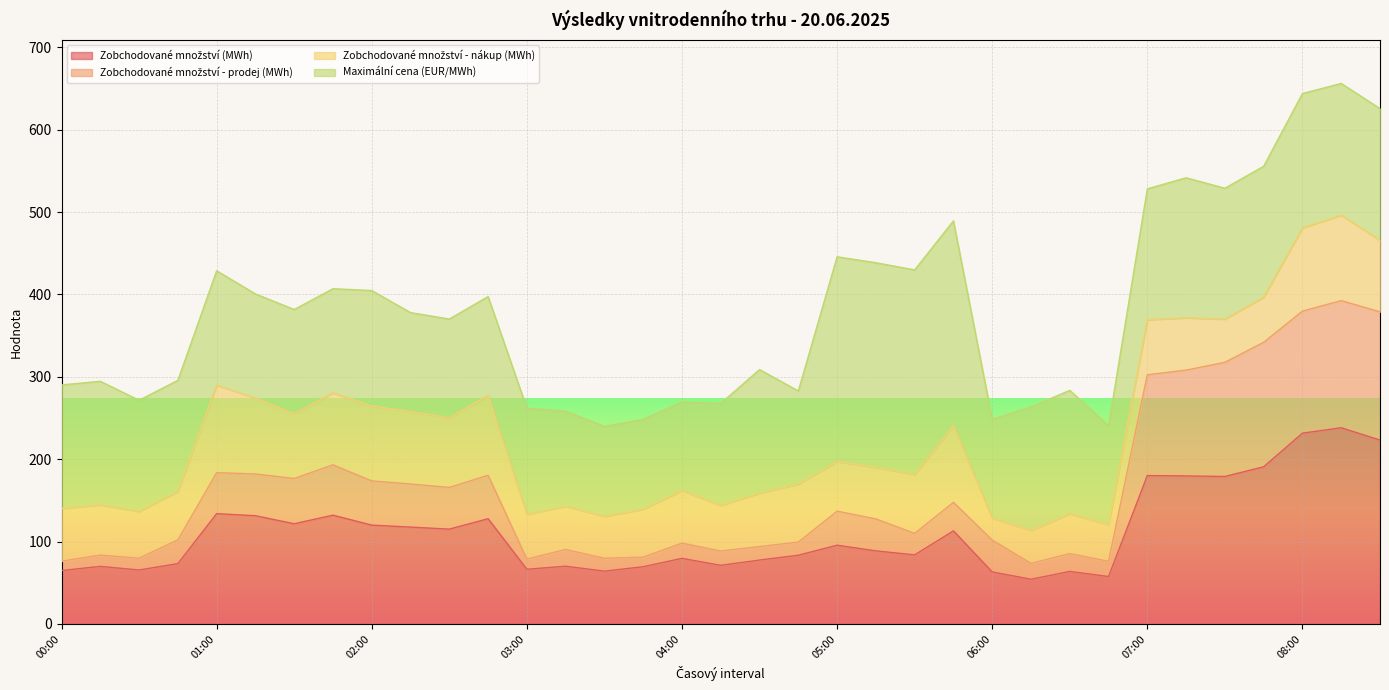

Does the chart display data point markers on the line(s)?

No